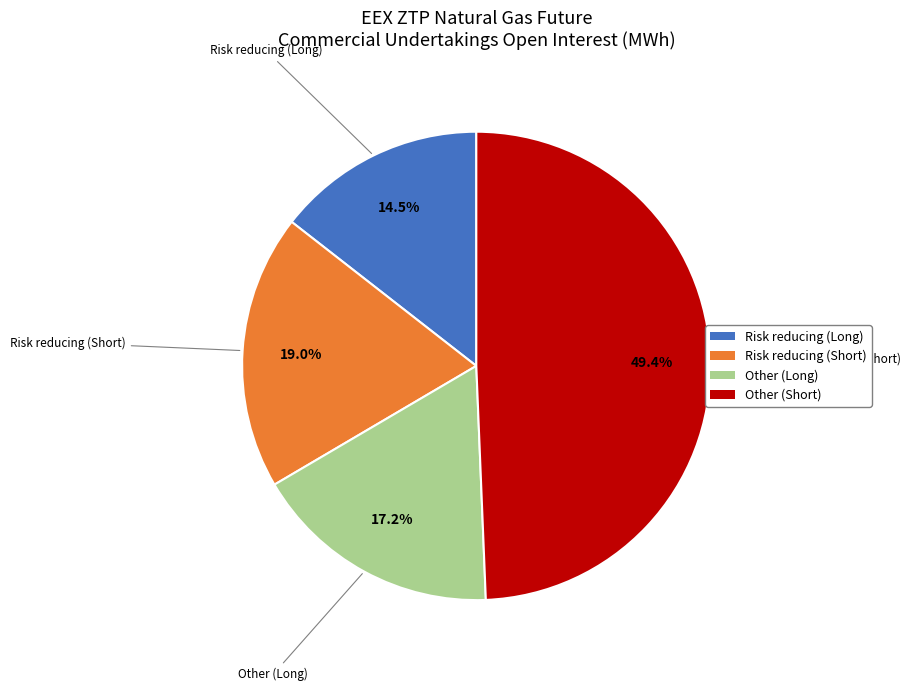

True or false: Other (Short) accounts for 49% of the total.

True